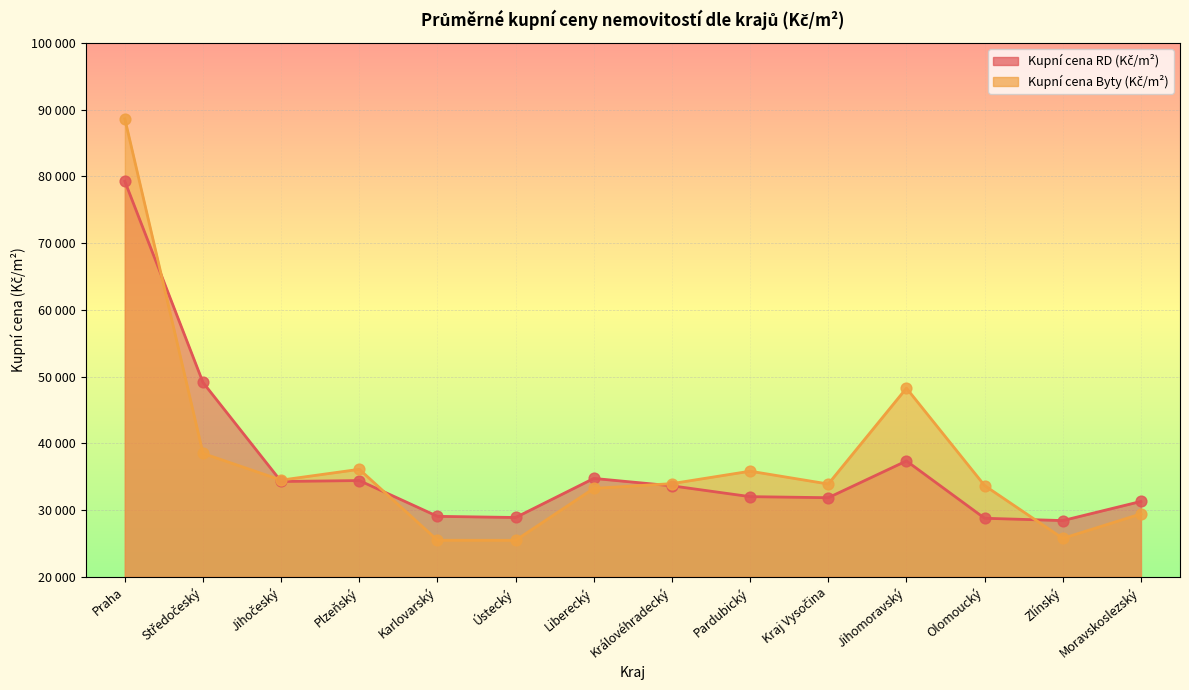

Which series contains the highest Y value?

Kupní cena Byty (Kč/m²)